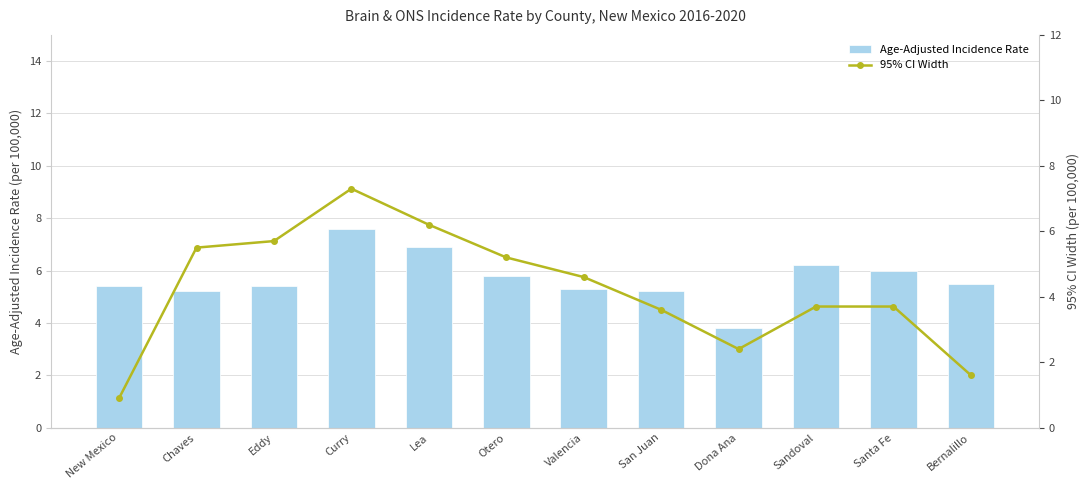

Reading right to left, extract all data points from this chart.

Age-Adjusted Incidence Rate: 5.5	6.0	6.2	3.8	5.2	5.3	5.8	6.9	7.6	5.4	5.2	5.4
95% CI Width: 1.6	3.7	3.7	2.4	3.6	4.6	5.2	6.2	7.3	5.7	5.5	0.9